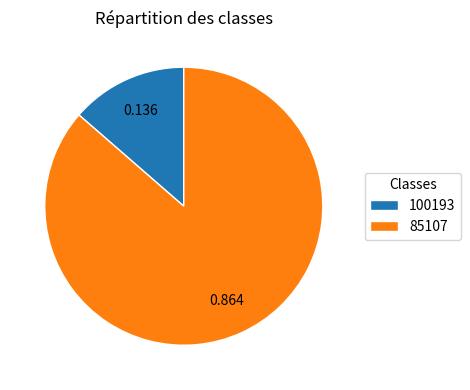

Combined, do 85107 and 100193 account for over 50%?

Yes